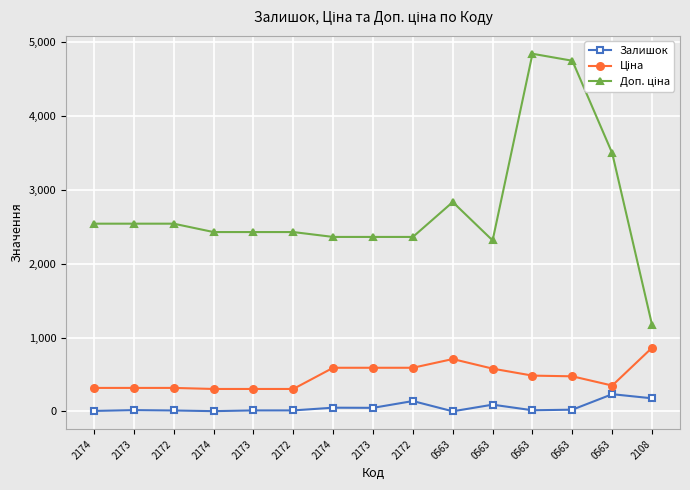

Reading left to right, transcribe all the data shown in this chart.

Залишок: 2174=6.0	2173=17.0	2172=12.0	2174=3.0	2173=13.0	2172=13.0	2174=50.0	2173=48.0	2172=140.0	0563=1.0	0563=91.0	0563=15.0	0563=23.0	0563=233.0	2108=177.0
Ціна: 2174=317.9	2173=317.9	2172=317.9	2174=303.8	2173=303.8	2172=303.8	2174=591.0	2173=591.0	2172=591.0	0563=709.1	0563=579.1	0563=484.6	0563=475.1	0563=349.9	2108=862.8
Доп. ціна: 2174=2543.5	2173=2543.5	2172=2543.5	2174=2430.0	2173=2430.0	2172=2430.0	2174=2363.8	2173=2363.8	2172=2363.8	0563=2836.6	0563=2316.6	0563=4845.9	0563=4751.3	0563=3498.5	2108=1169.2